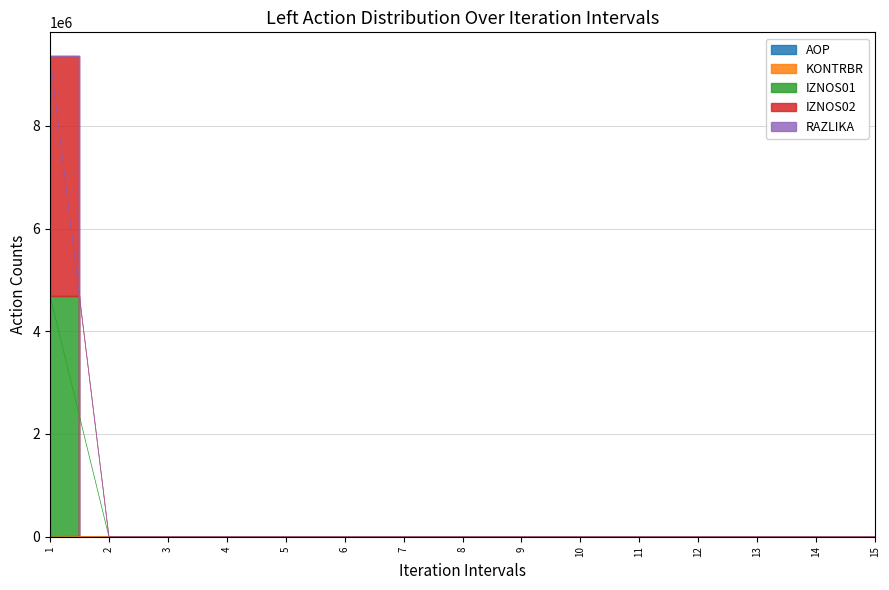

Which series has the largest total across all categories?

IZNOS01